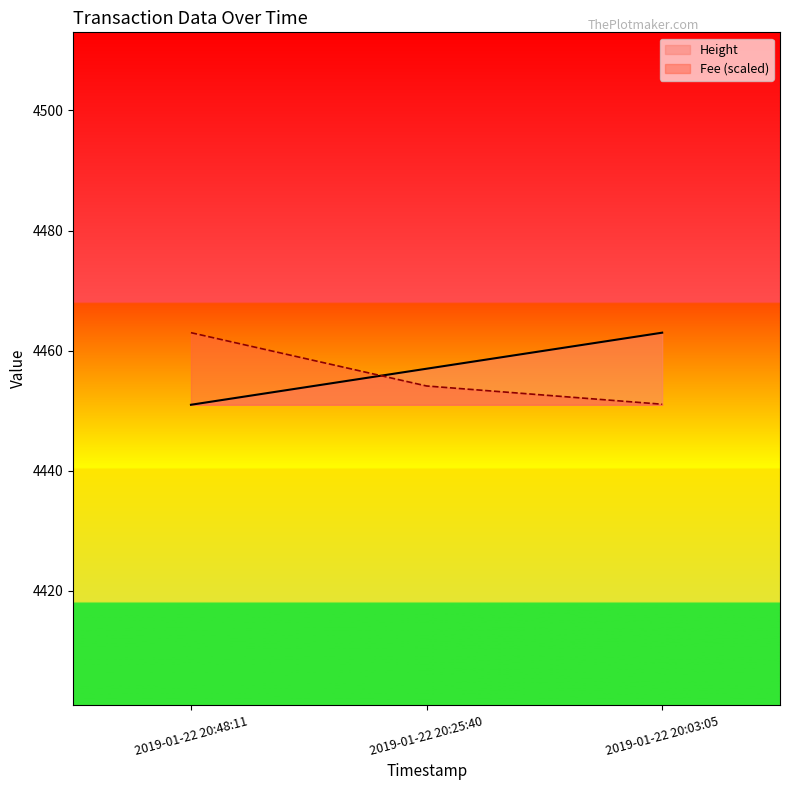

Rank the categories by Height value from highest to lowest.

2019-01-22 20:03:05, 2019-01-22 20:25:40, 2019-01-22 20:48:11